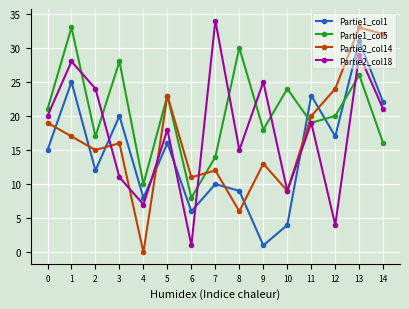

What is the sum of all Partie1_col1 values?

219